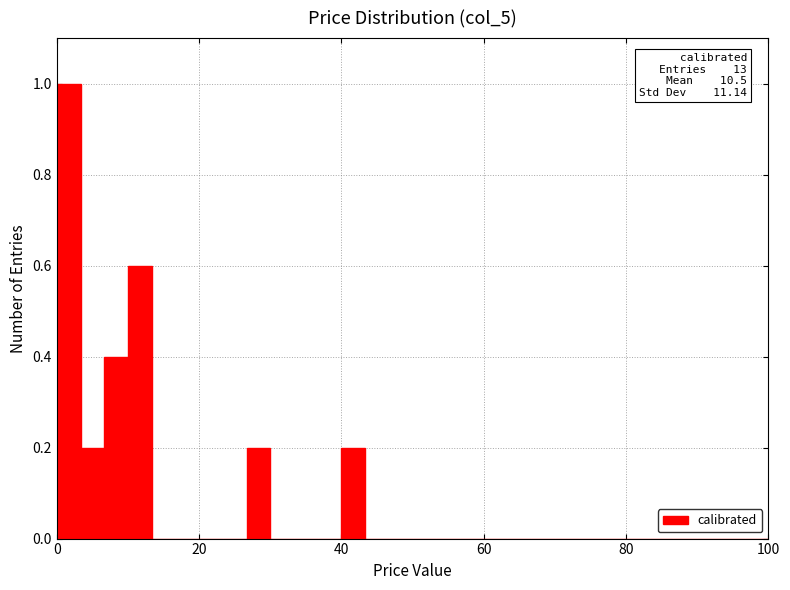

Read against the x-axis, roughly where is the centre of the tallest bar?

2